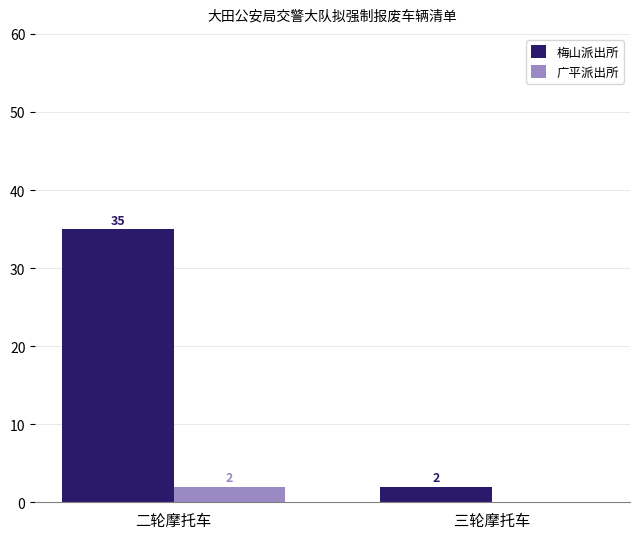

Is it true that 梅山派出所 equals 2 at 三轮摩托车?

True